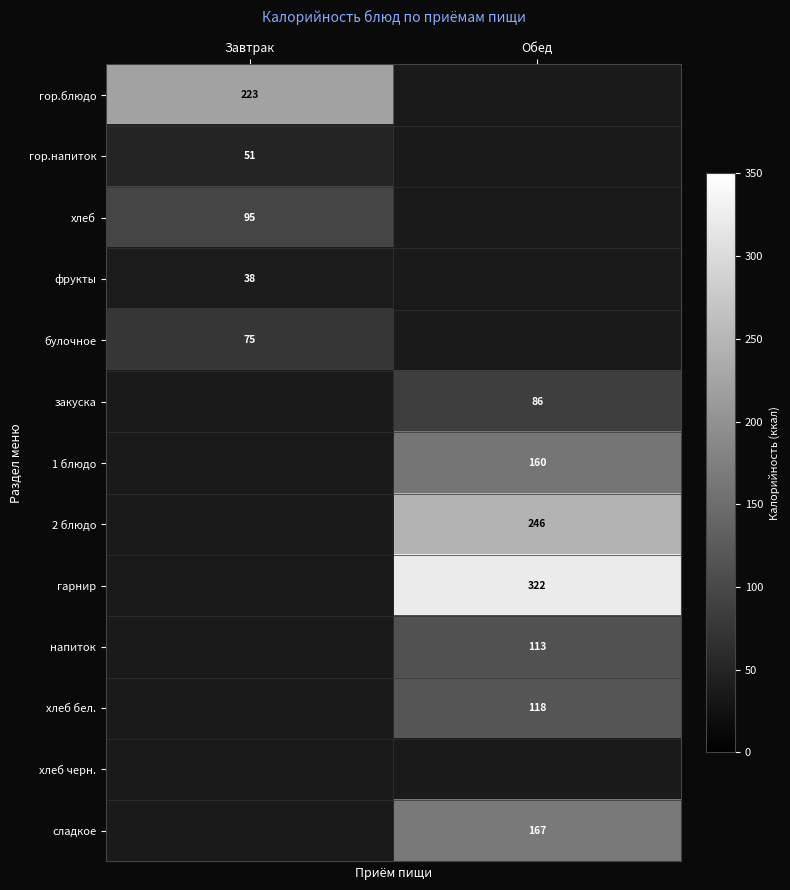

The гор.блюдо series shows 223 at Завтрак. True or false?

True